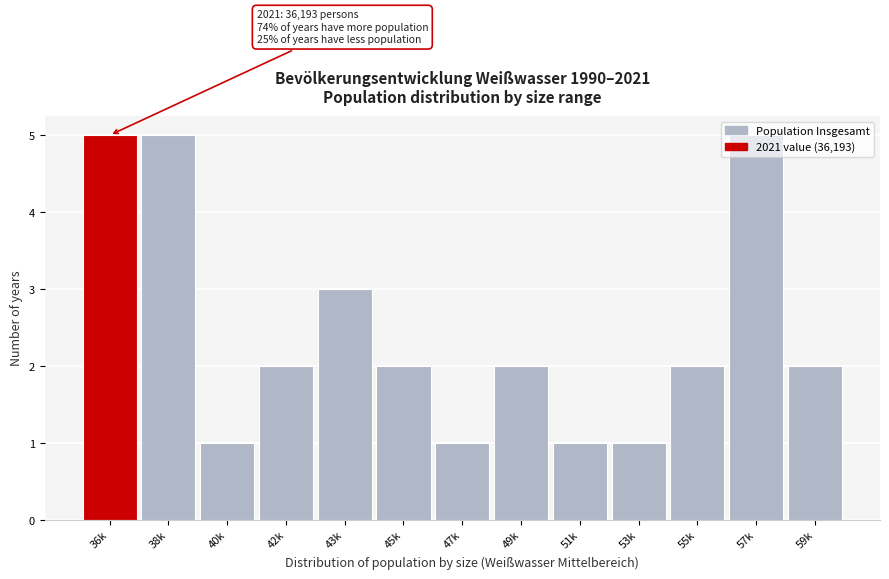

What is the greatest value displayed?

5